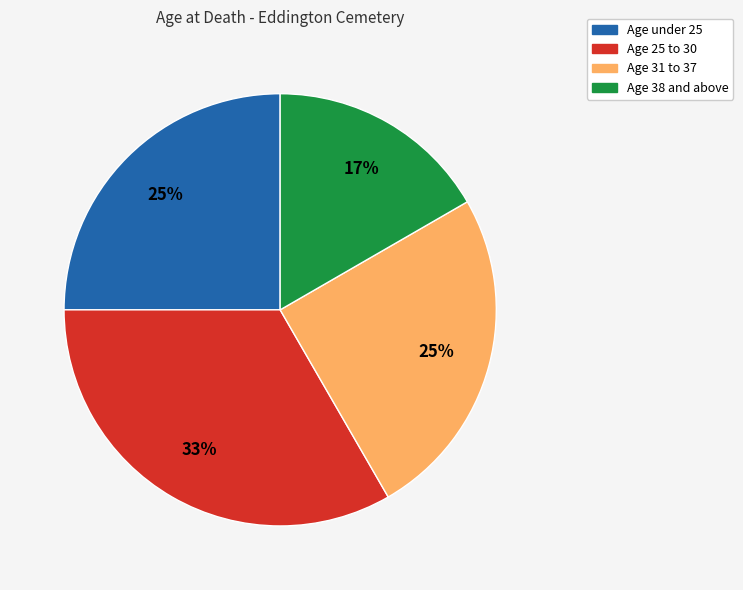

Approximately how many times larger is the value at Age 25 to 30 compared to Age under 25?

1.3